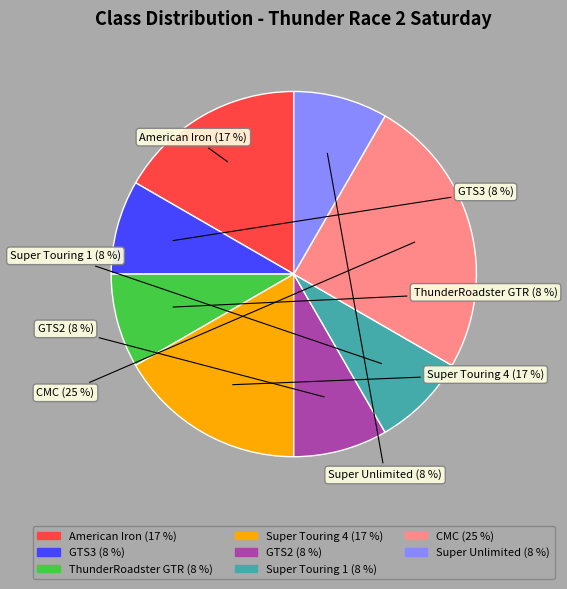

To the nearest percent, what is the average slice percentage?

12%